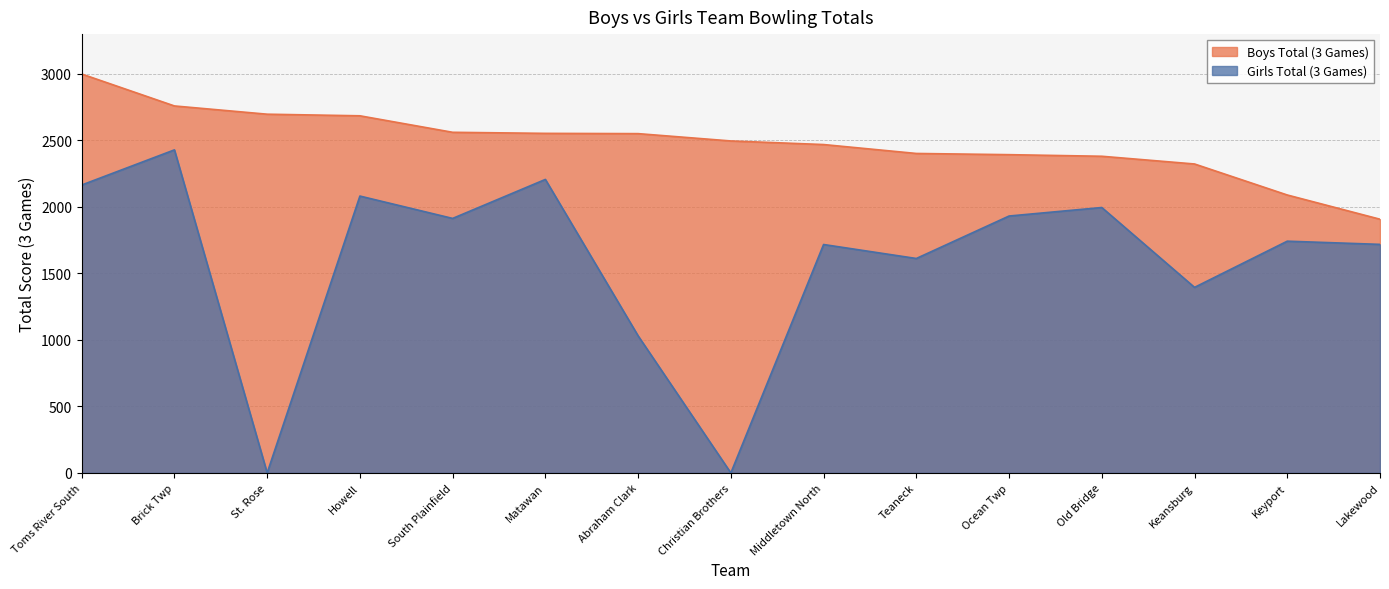

Rank the series by their maximum value, from lowest to highest.

Girls Total (3 Games), Boys Total (3 Games)